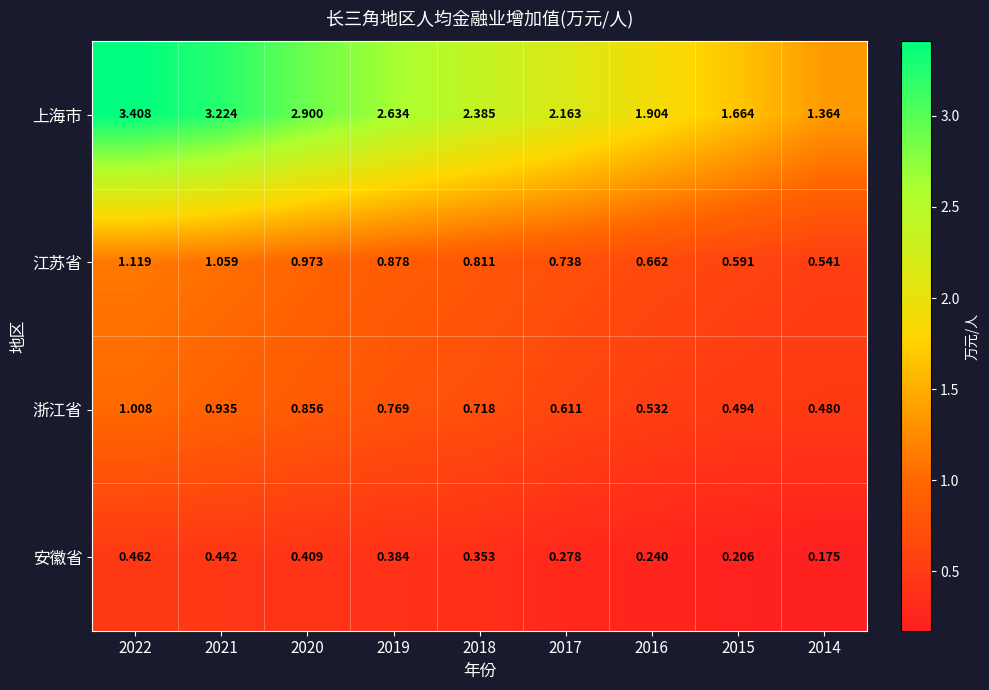

Which series has the largest range (max minus min)?

上海市